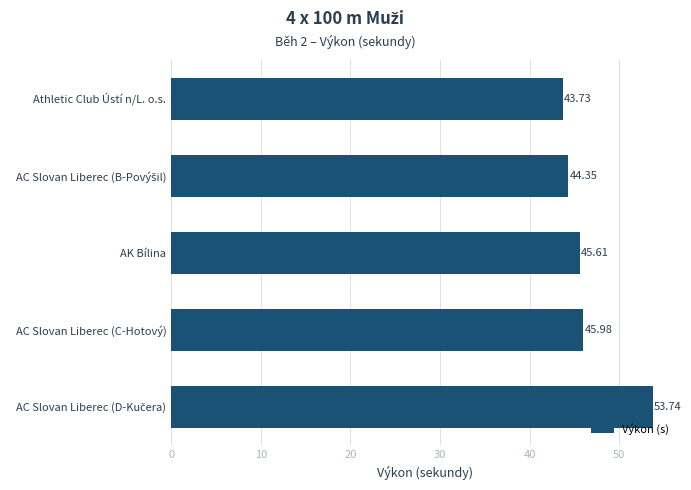

How many distinct data groups are displayed?

1